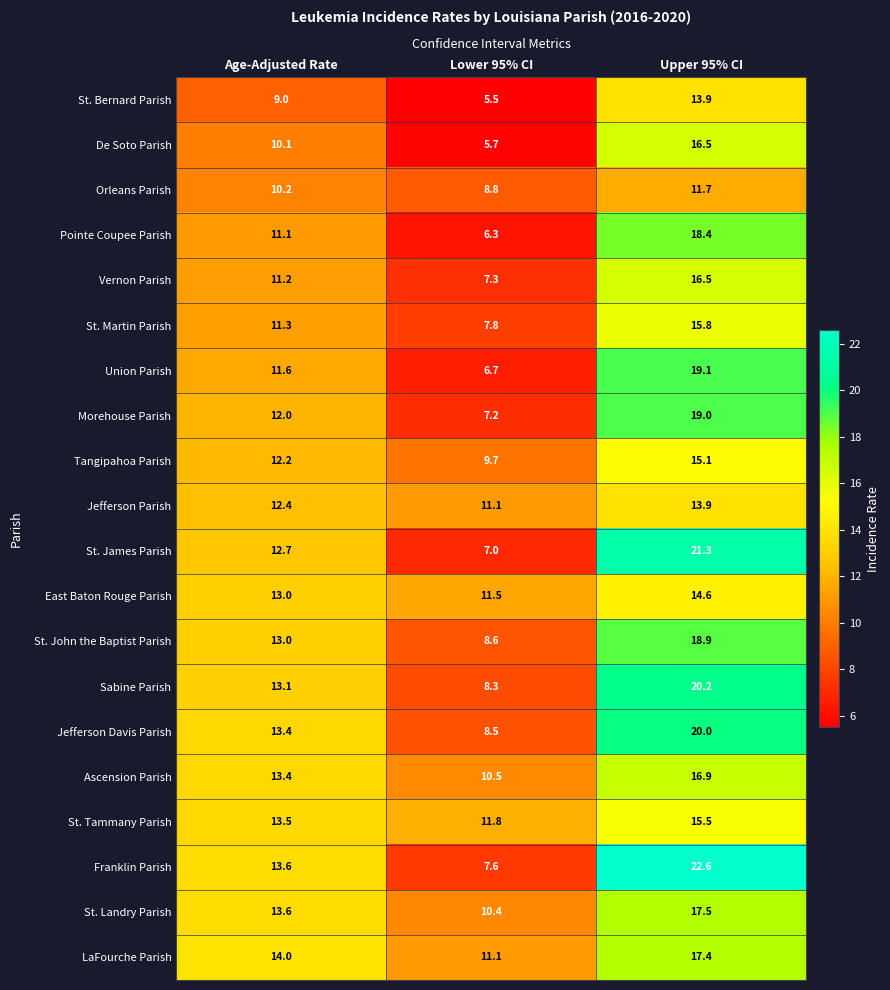

Where is St. James Parish nearest to the value 14?

Age-Adjusted Rate